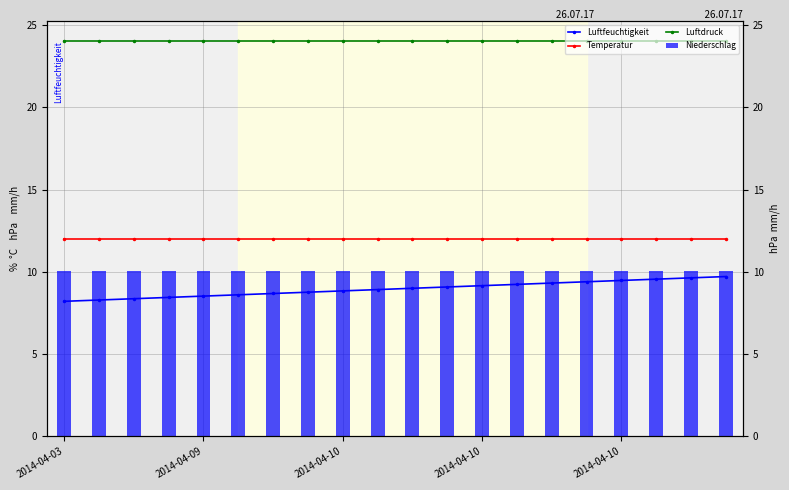

Which series has the widest spread of values?

Luftfeuchtigkeit